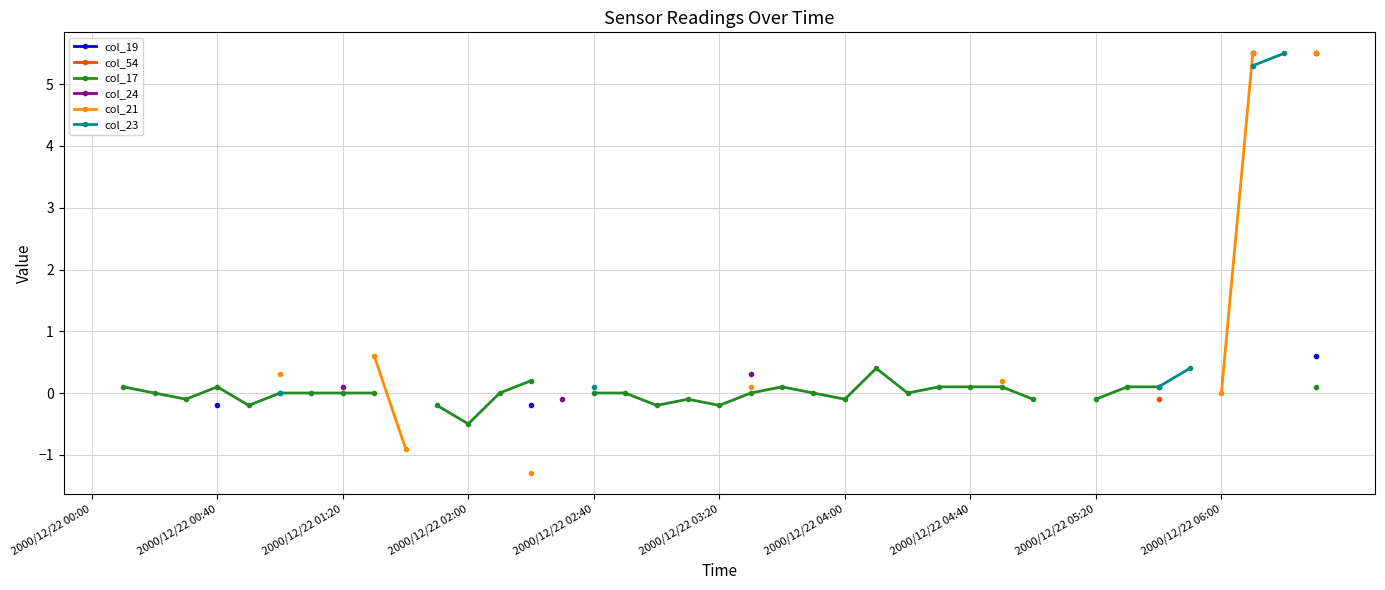

How many values in col_54 are above zero?

2